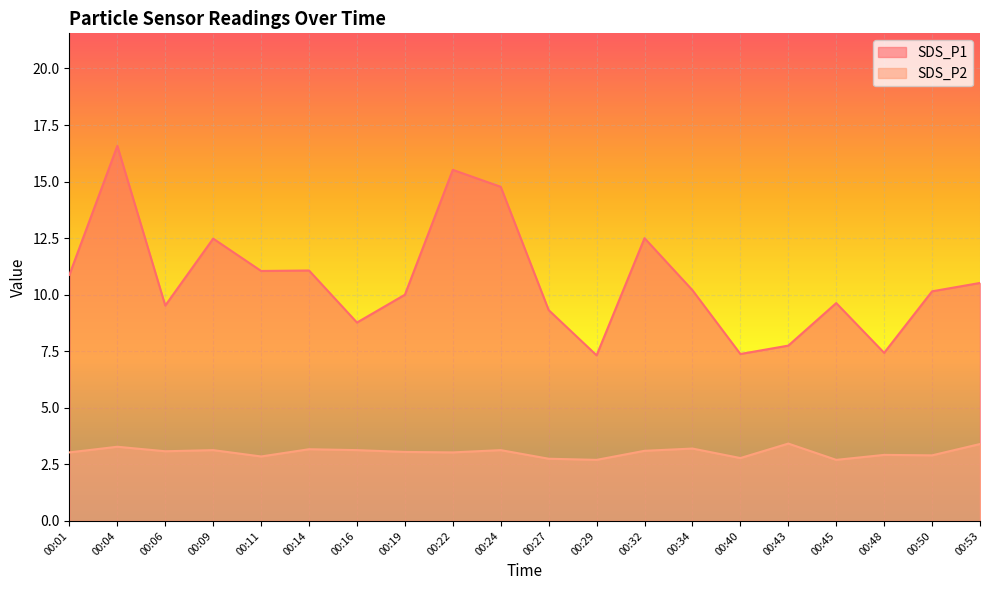

How many interior local valleys does the SDS_P1 series have?

6